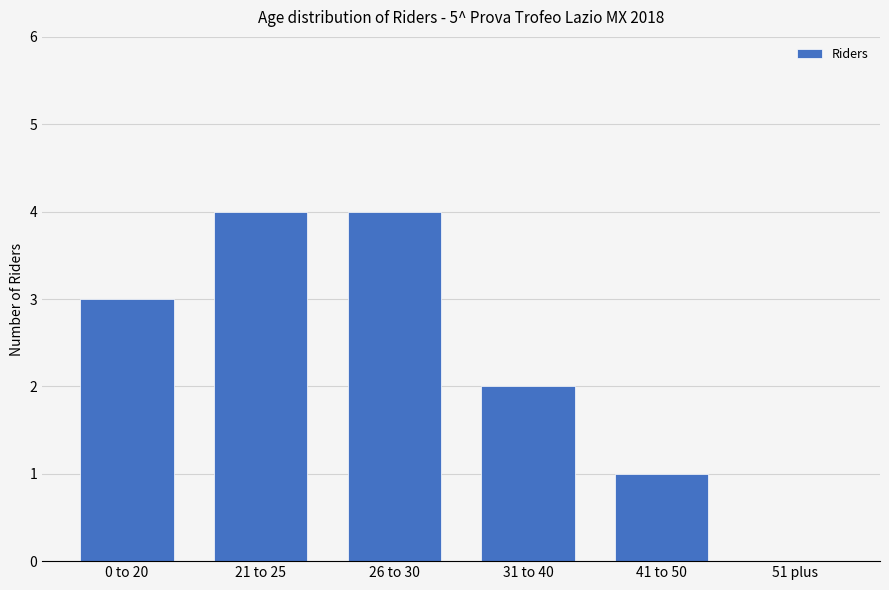

Between 0 to 20 and 51 plus, which is larger?

0 to 20